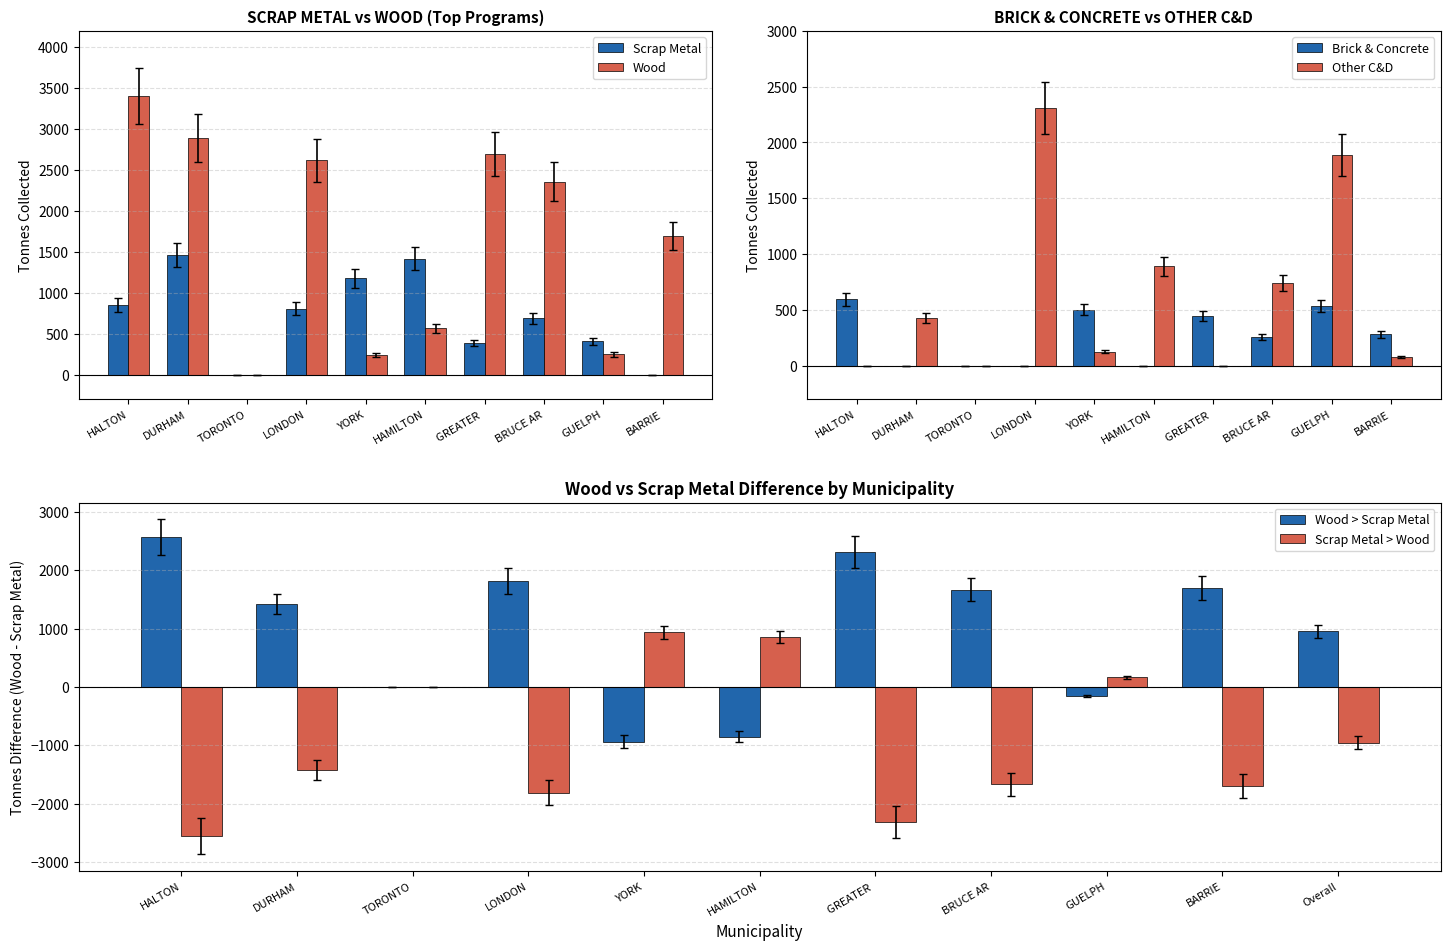

Rank the series by their maximum value, from lowest to highest.

Brick & Concrete, Scrap Metal, Other C&D, Wood